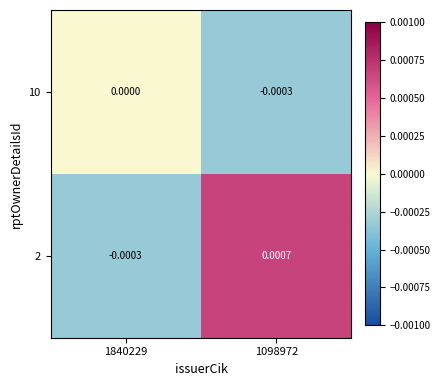

Is the value of 10 at 1840229 greater than the value of 2 at 1840229?

Yes